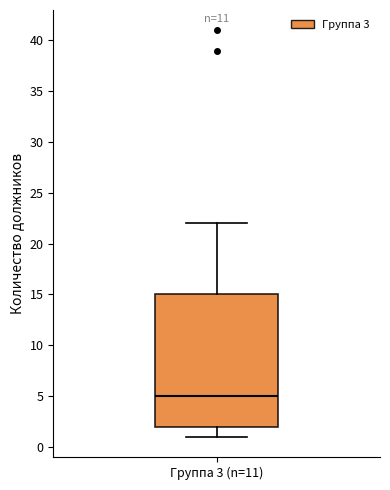

Where is the lower edge of the box for Группа 3 (n=11) on the y-axis? The values are not printed on the chart, so give them approximately, as read against the axis.

2